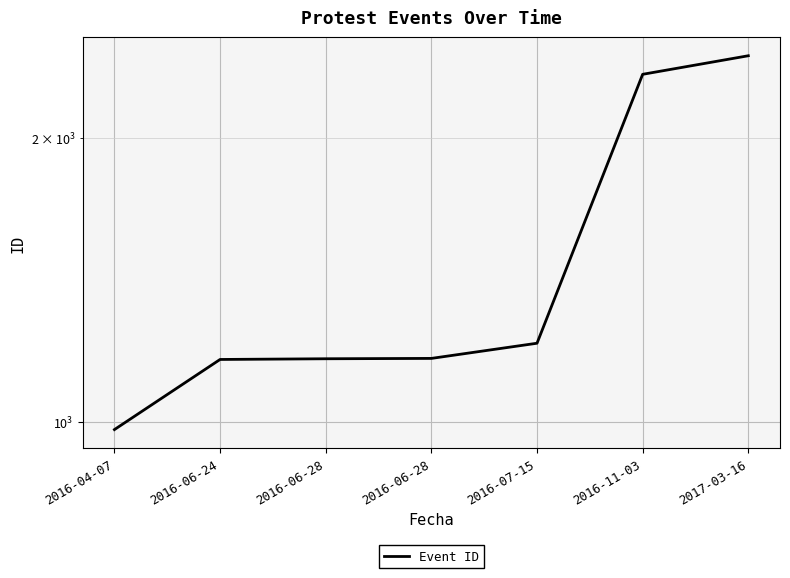

What is the label of the 5th point from the right?

2016-06-28